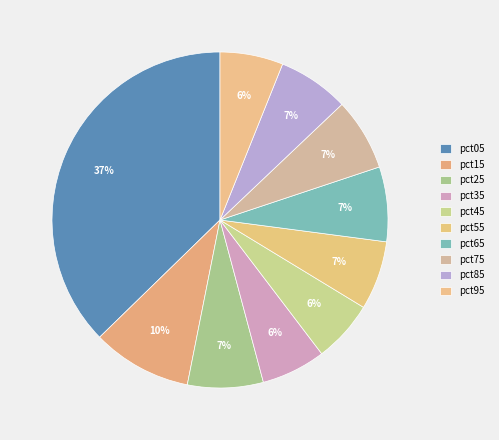

Count the number of slices in the pie.

10